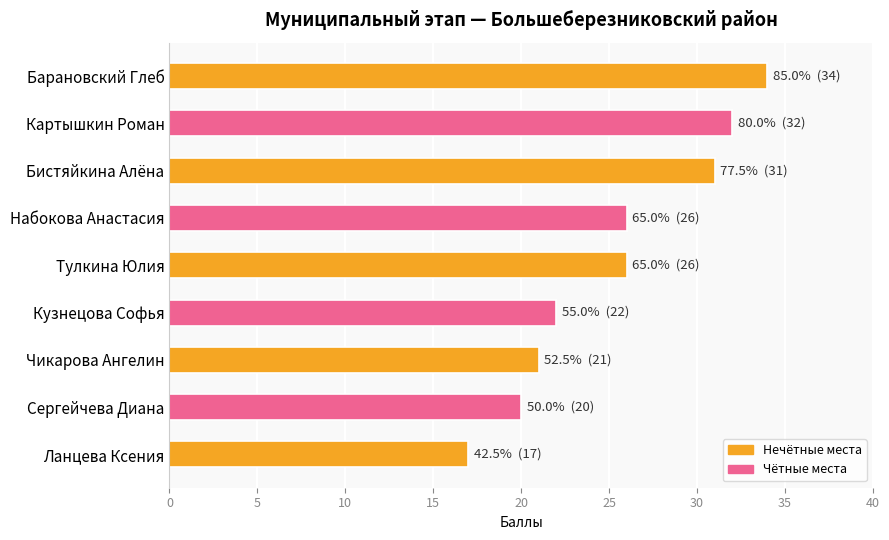

What value does the data have at Картышкин Роман, to the nearest 10?

30